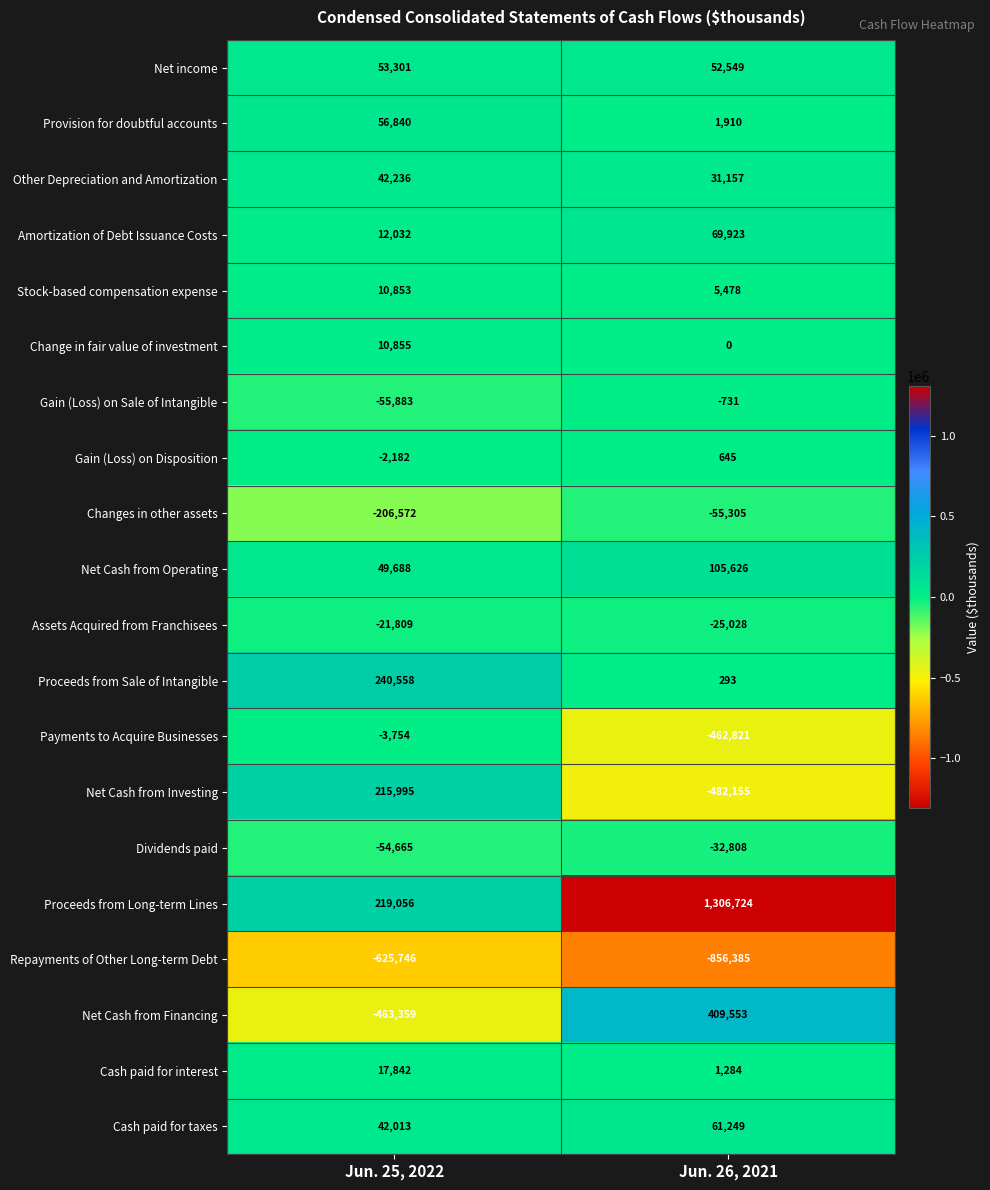

The value of Changes in other assets at Jun. 25, 2022 is -270189. True or false?

False